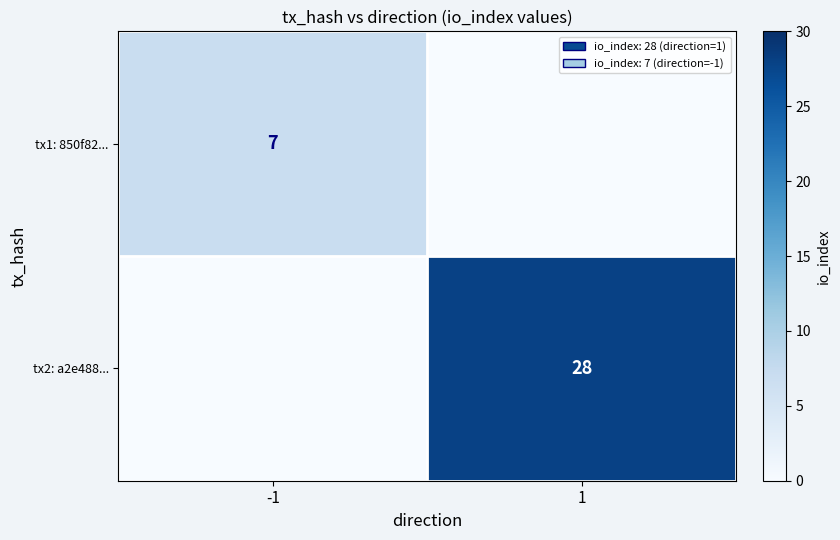

Is it true that tx1: 850f82... equals 7 at -1?

True